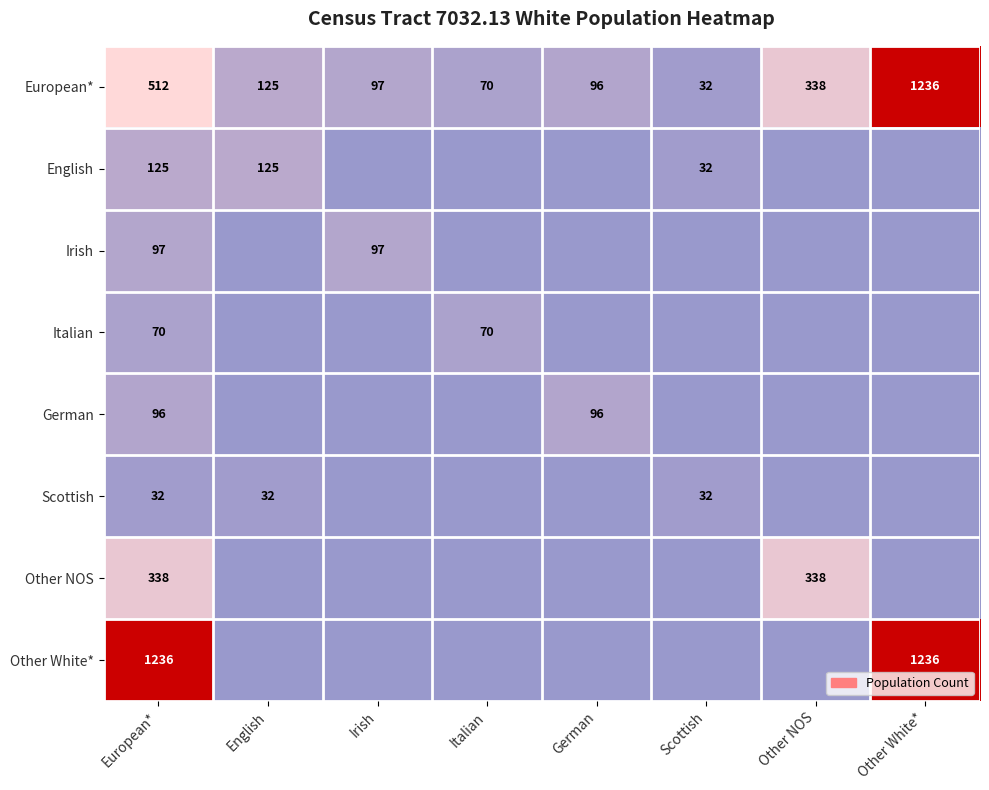

True or false: English has a value of 32 at Scottish.

True